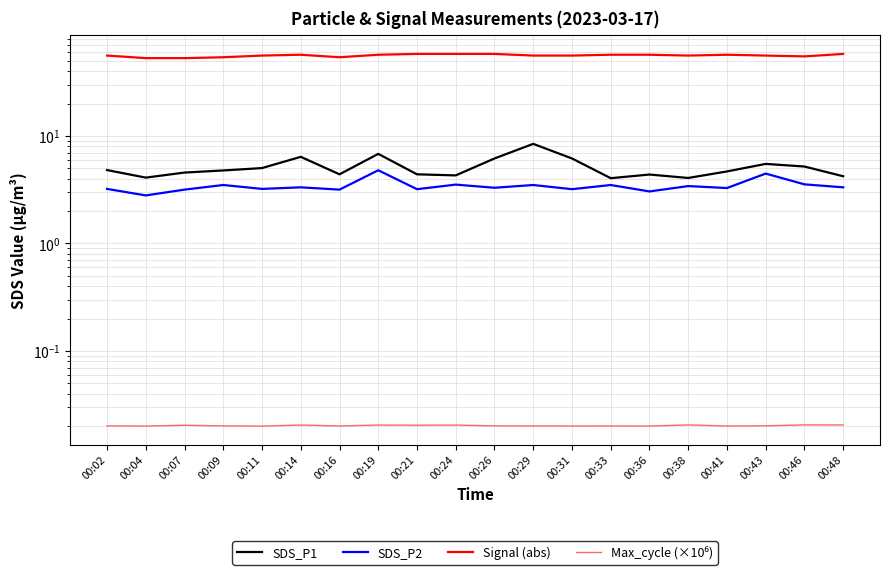

True or false: SDS_P1 and Signal (abs) cross at least once.

False